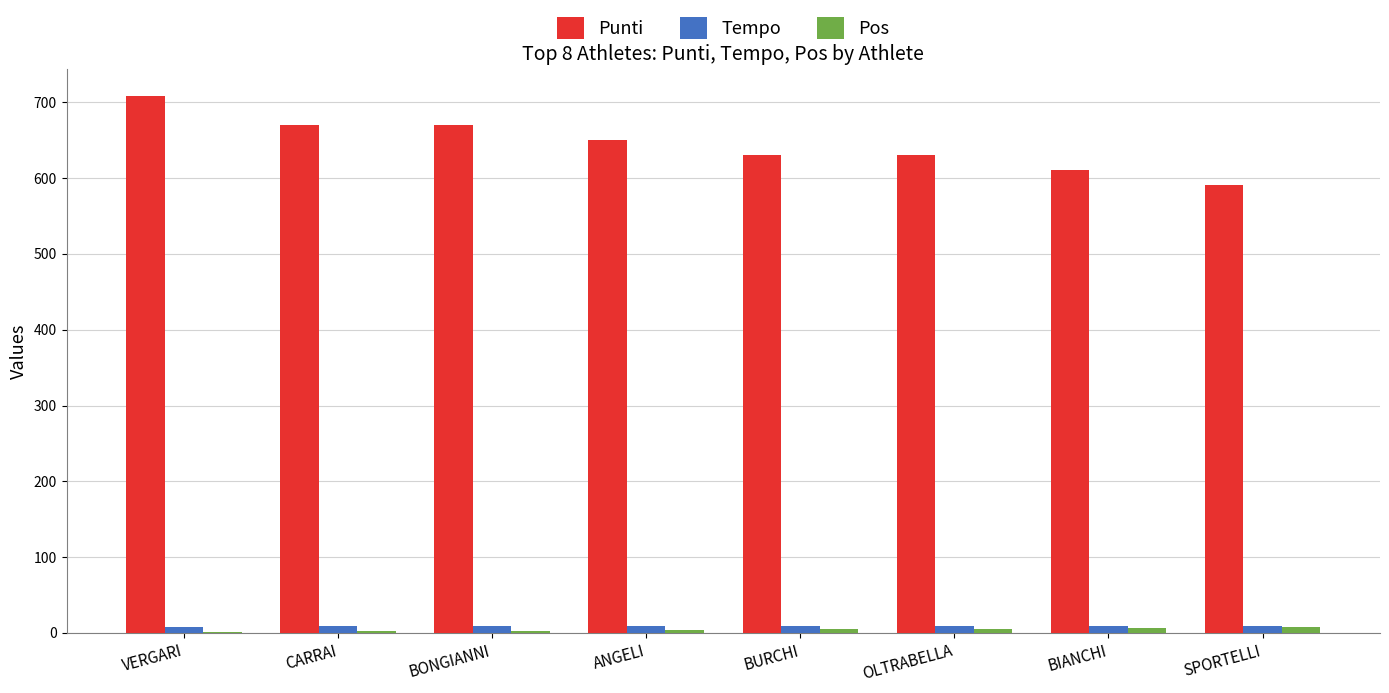

Is it true that Punti equals 650.0 at ANGELI?

True